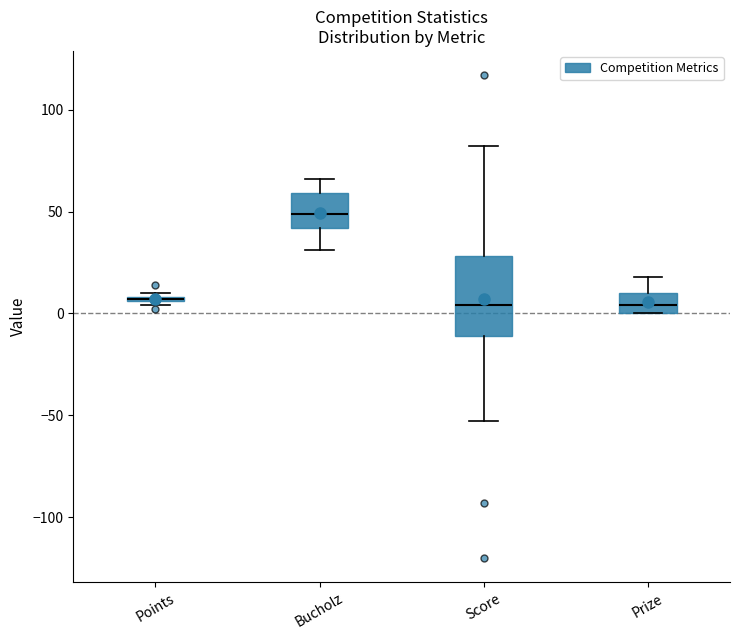

Comparing the boxes themselves (not the whiskers), which one is the tallest?

Score